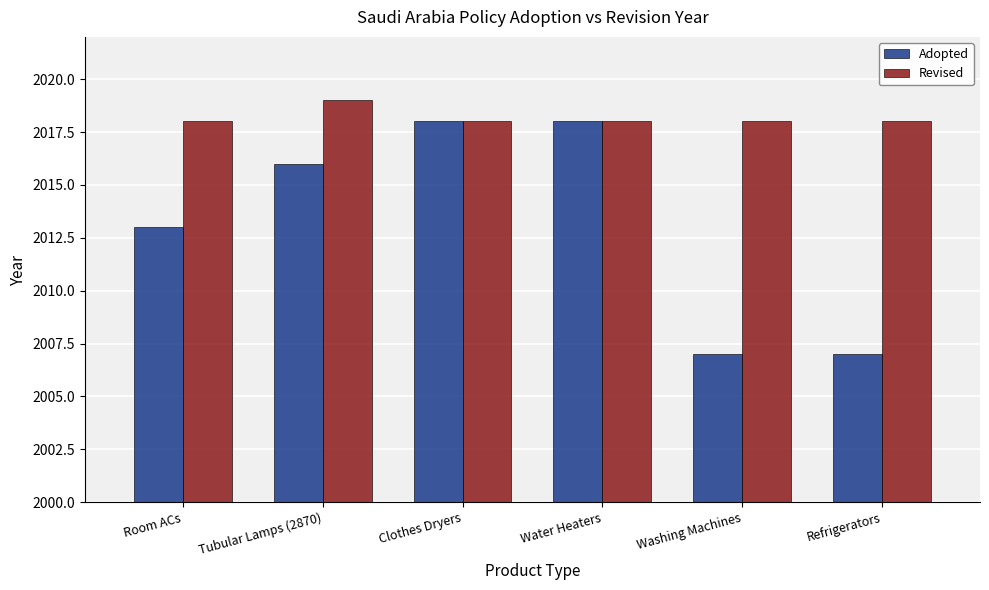

Which series changed the most between Clothes Dryers and Refrigerators?

Adopted